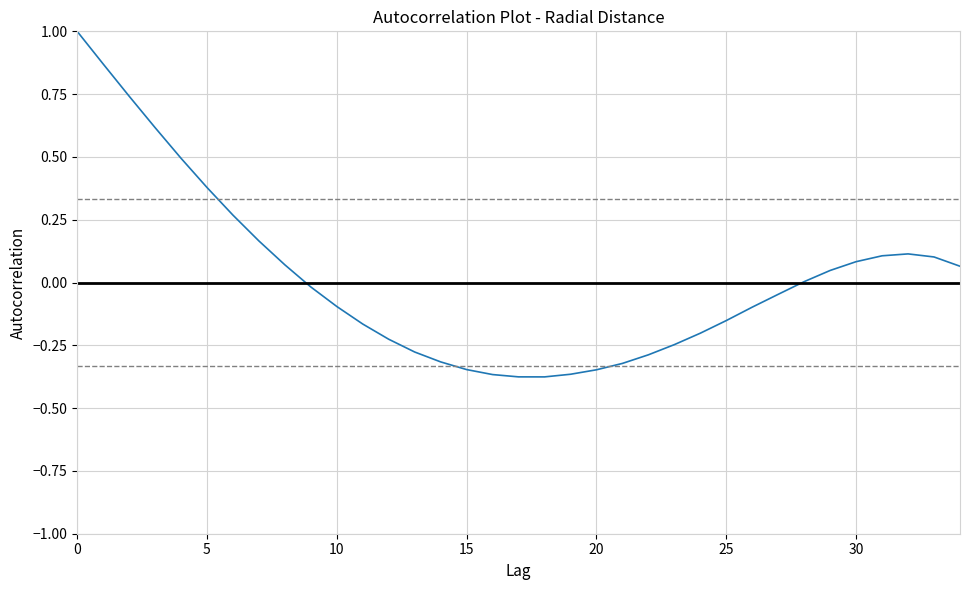

What is the difference between the maximum and minimum values?

1.4